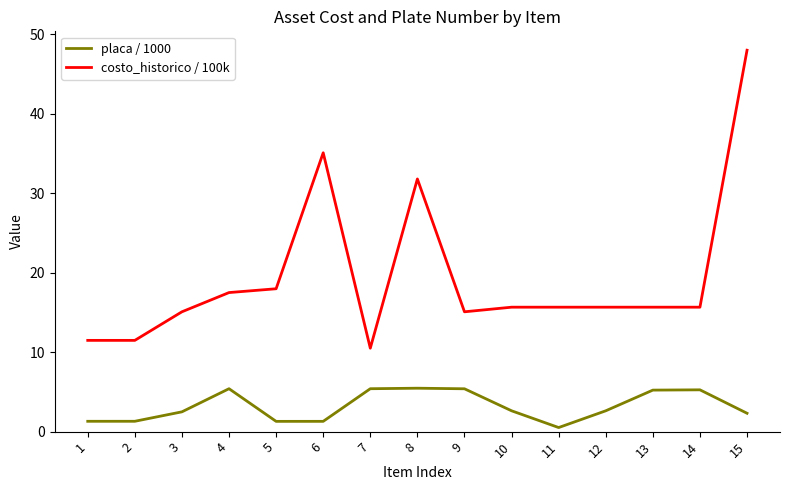

What is the minimum value for placa / 1000?

0.5